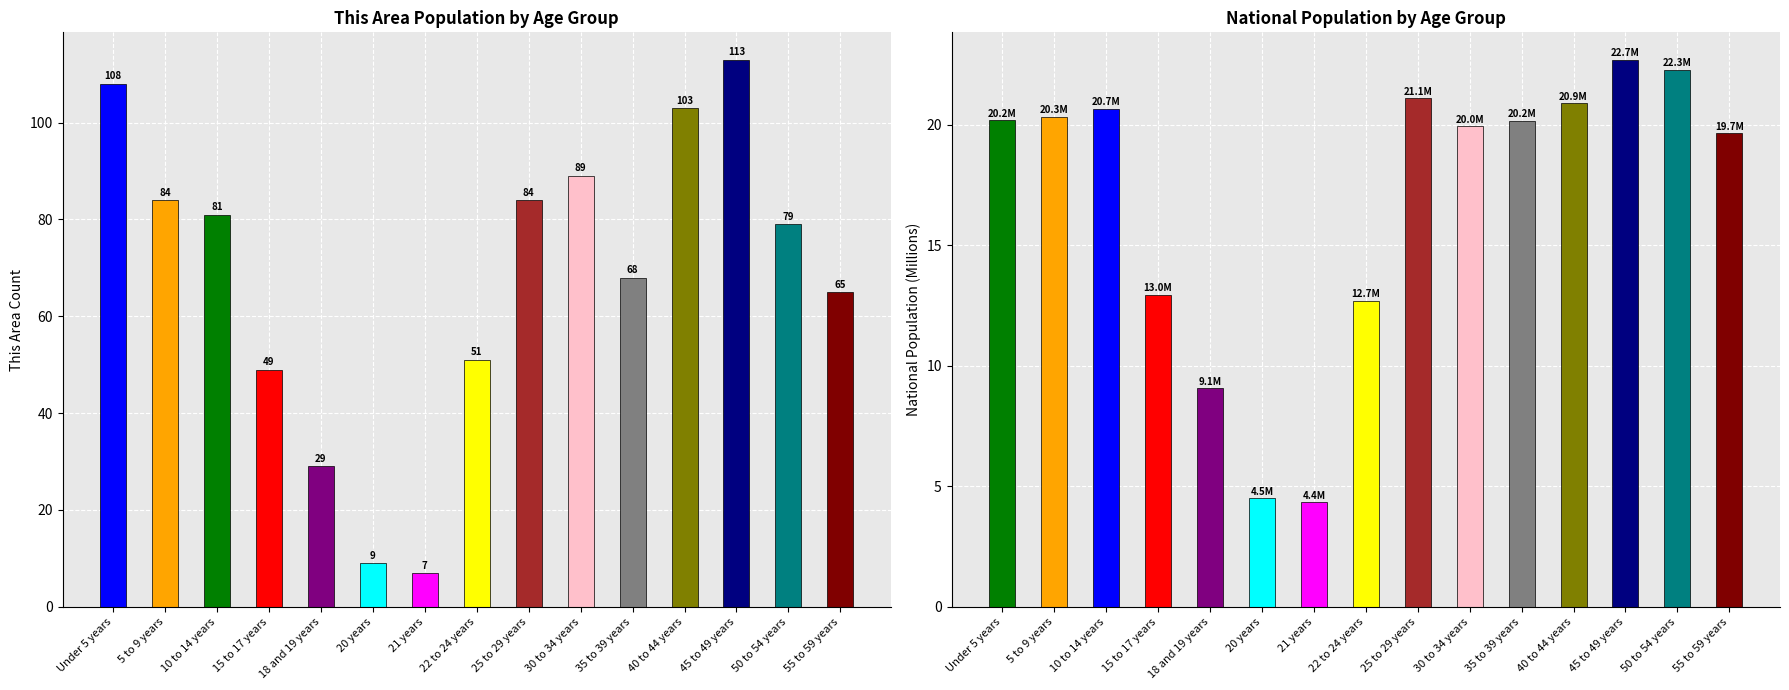

What is the difference between the maximum and minimum values in the This Area series?

106.0